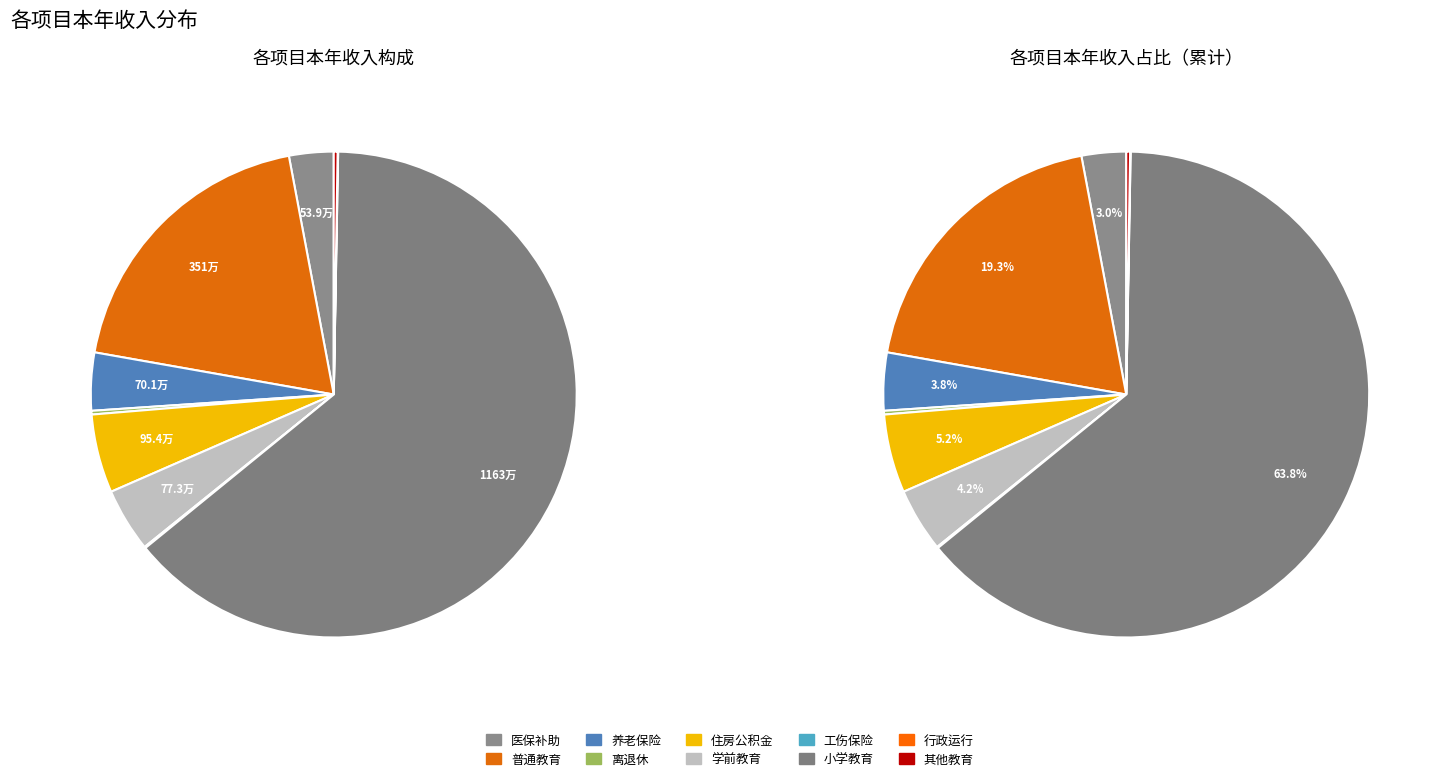

How much of the chart is everything except 住房公积金?

94.8%